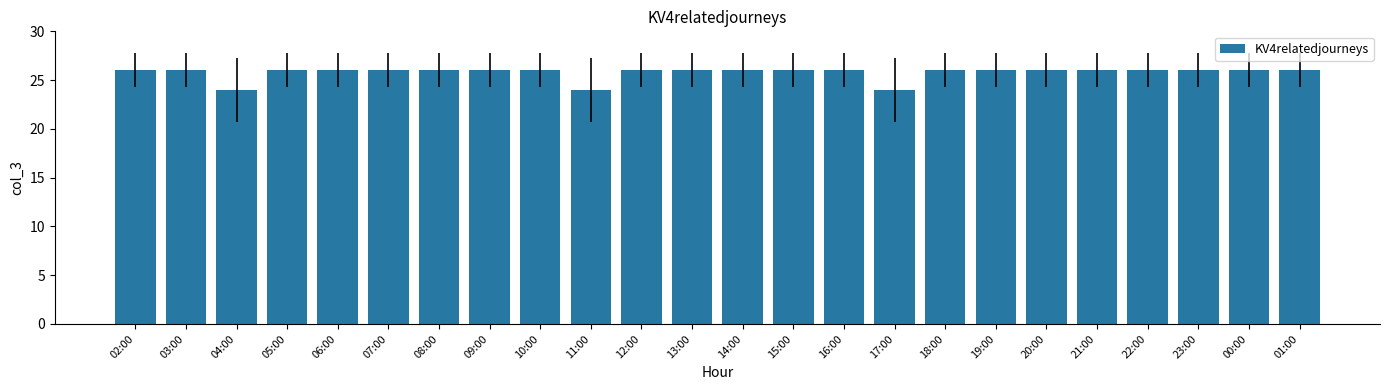

The value at 06:00 is 26. True or false?

True